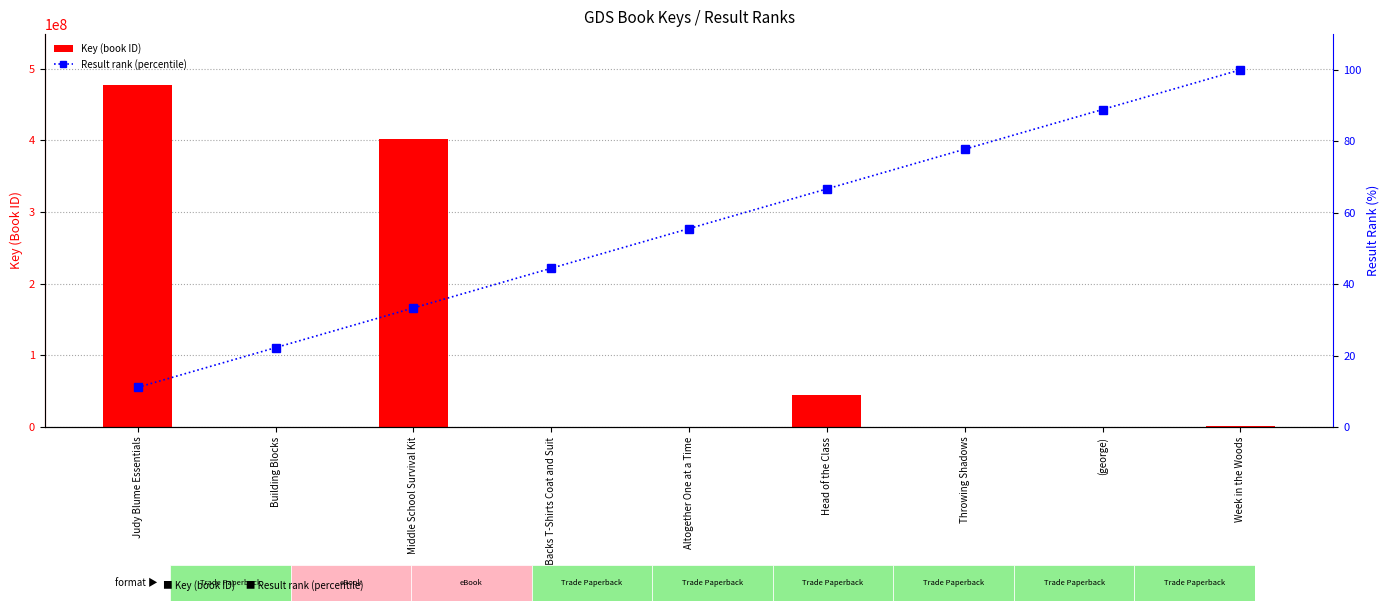

What are all the series names shown in the legend?

Key (book ID), Result rank (percentile)